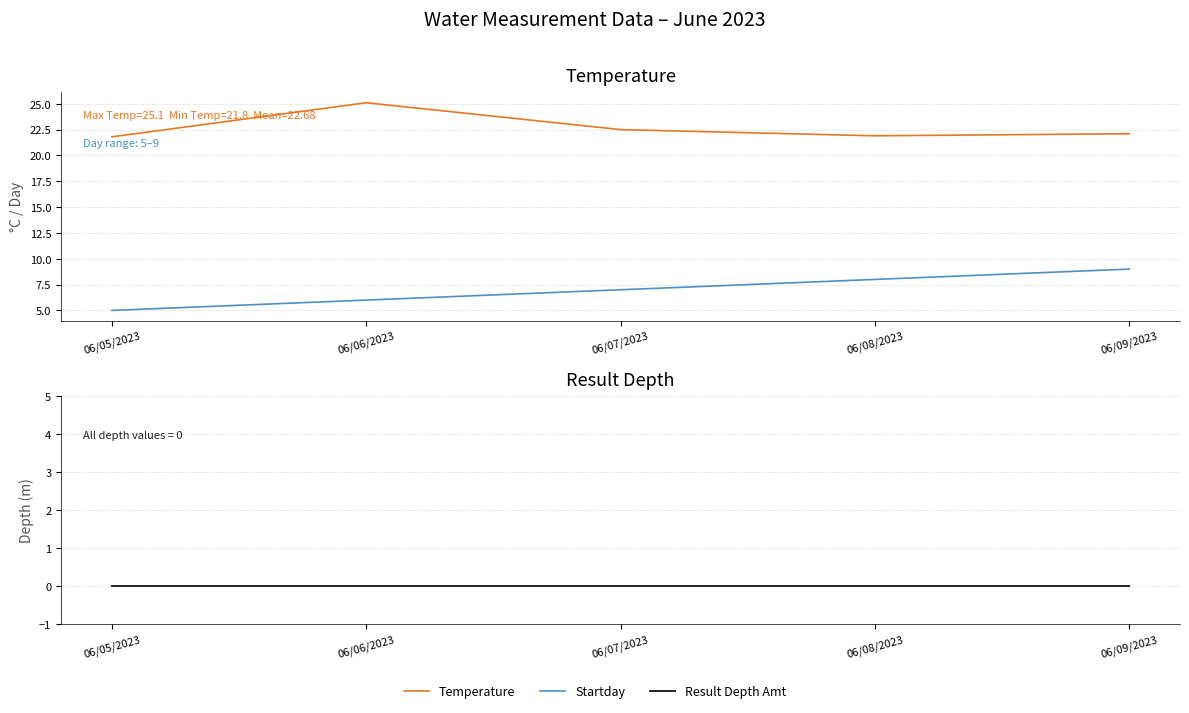

What is the difference between the second highest and second lowest values in the Startday series?

2.0